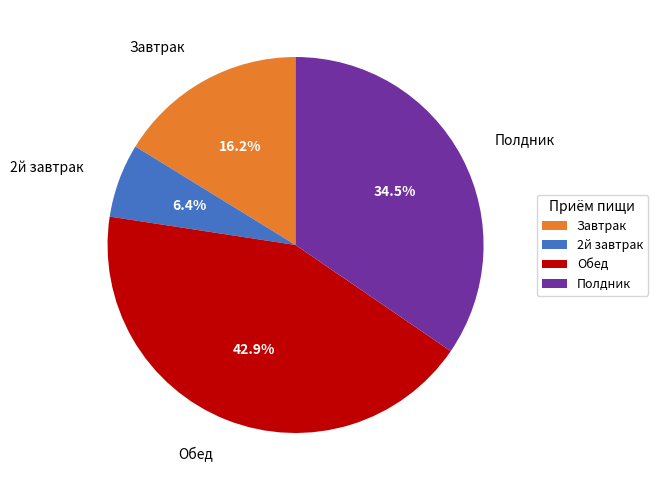

Does Полдник account for over 50% of the chart?

No